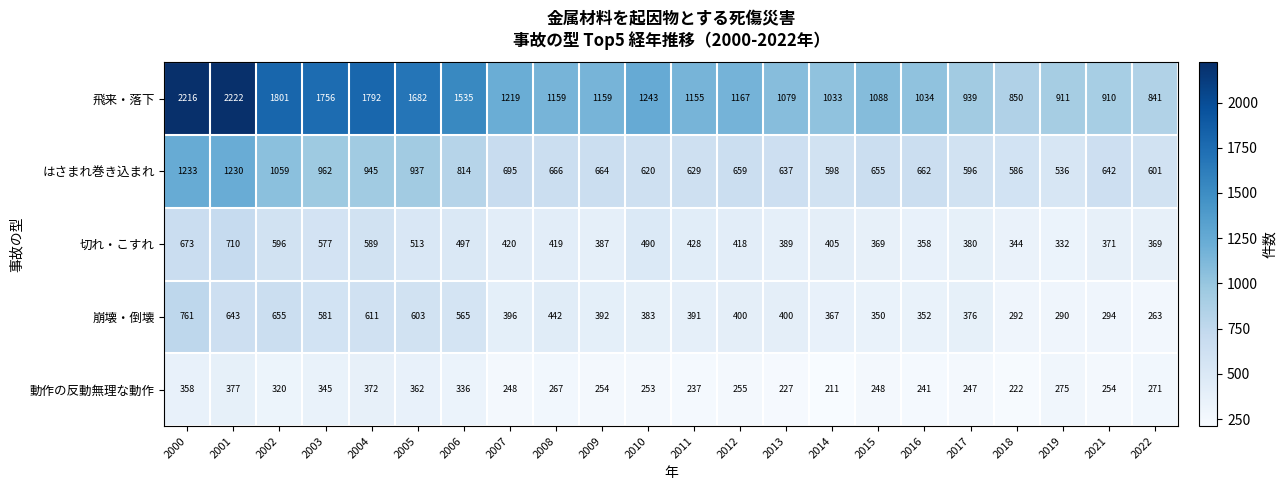

Which category has the highest value across all series?

2001